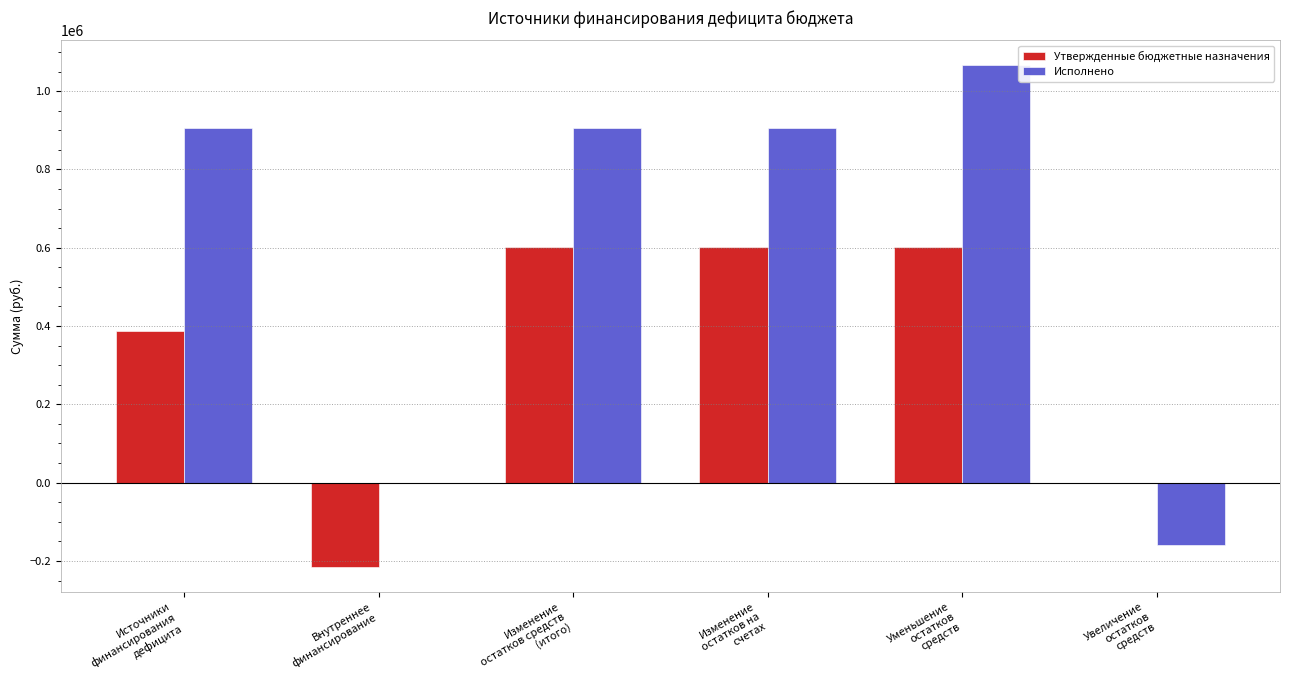

The Утвержденные бюджетные назначения series shows 537459.5 at Увеличение
остатков
средств. True or false?

False